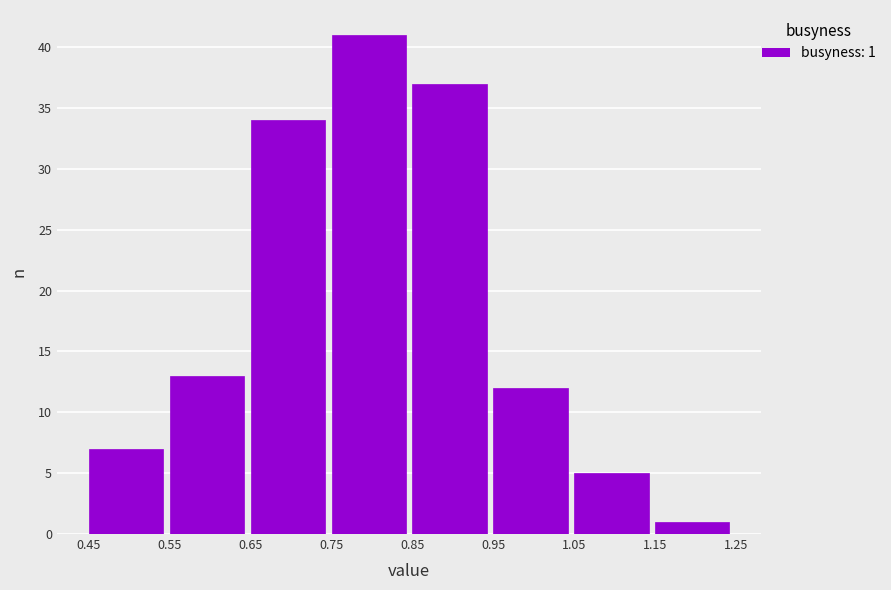

Over which range of the x-axis is the bar tallest?

0.75 to 0.85